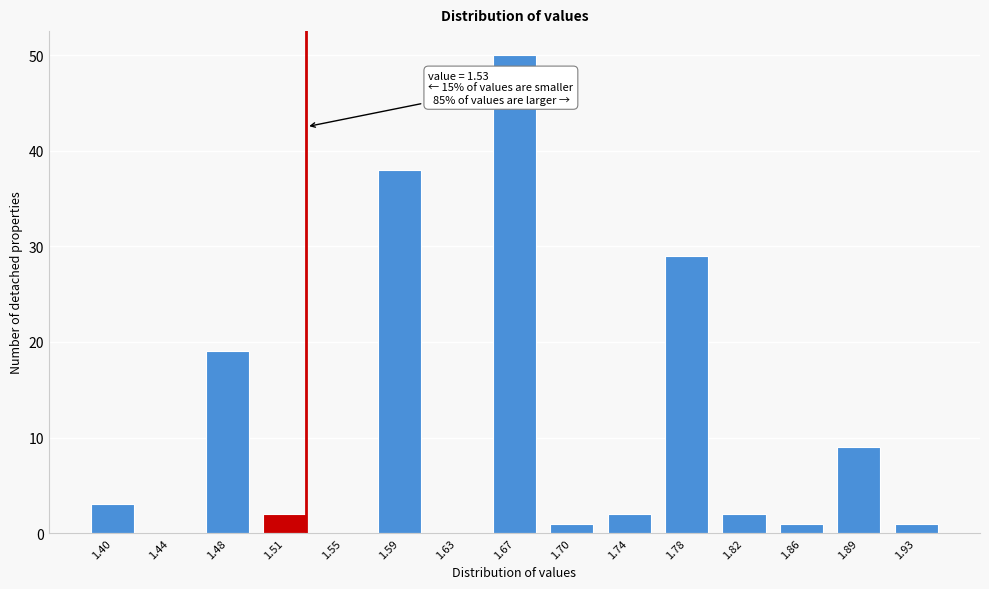

Reading left to right, transcribe all the data shown in this chart.

1.40=3	1.44=0	1.48=19	1.51=2	1.55=0	1.59=38	1.63=0	1.67=50	1.70=1	1.74=2	1.78=29	1.82=2	1.86=1	1.89=9	1.93=1